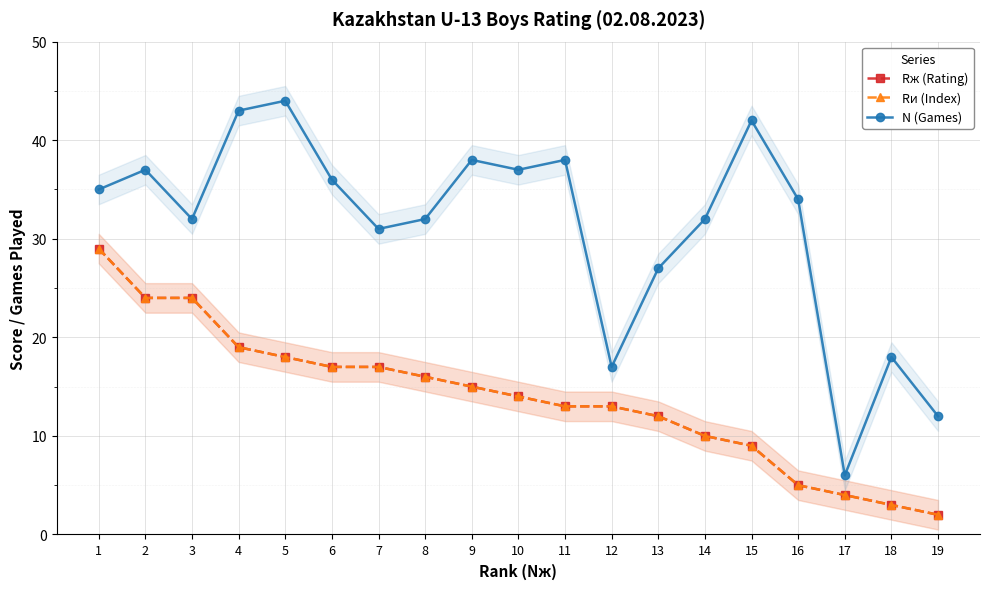

What is the value of the Rи (Index) point at the 11th from the left?

13